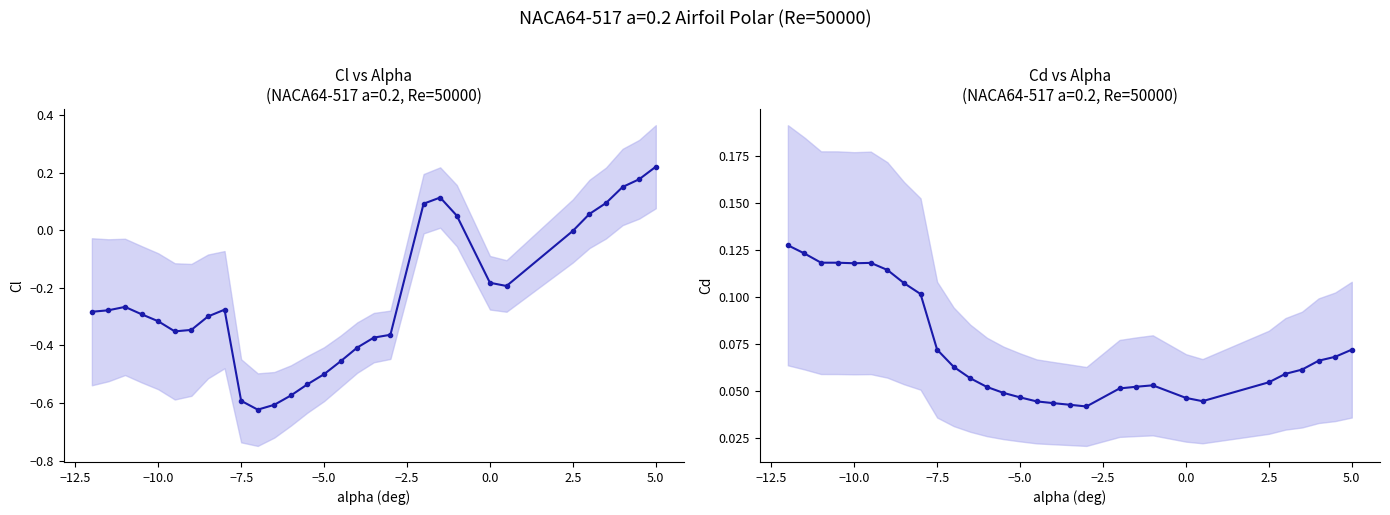

How many times do Cd and Cl cross each other?

3